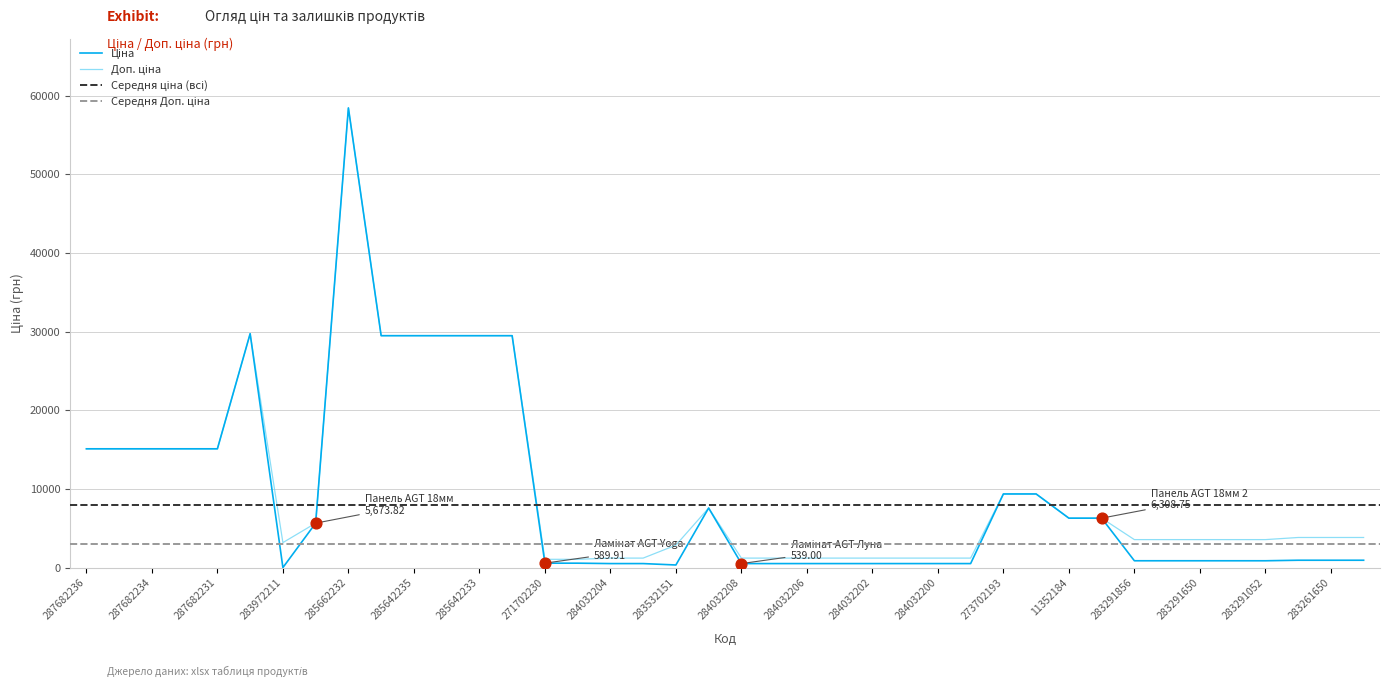

Is the value of Ціна at 283291052 greater than the value of Доп. ціна at 271702230?

No